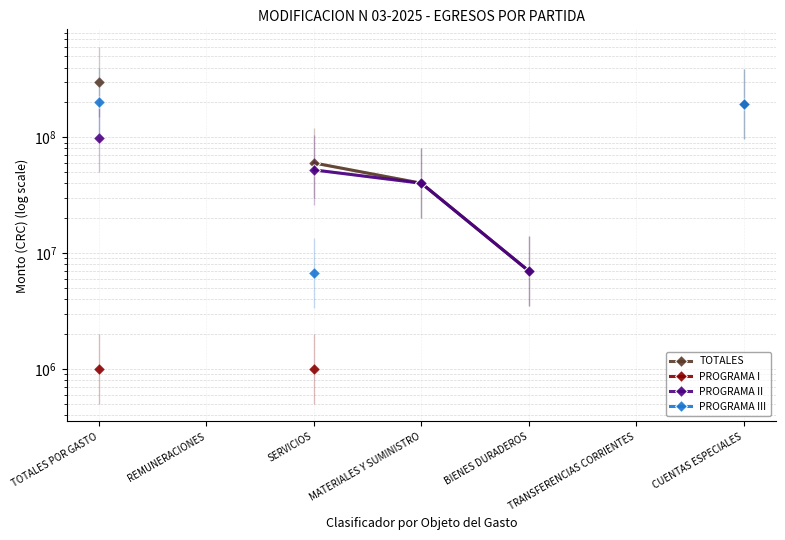

How many series are shown in this chart?

4